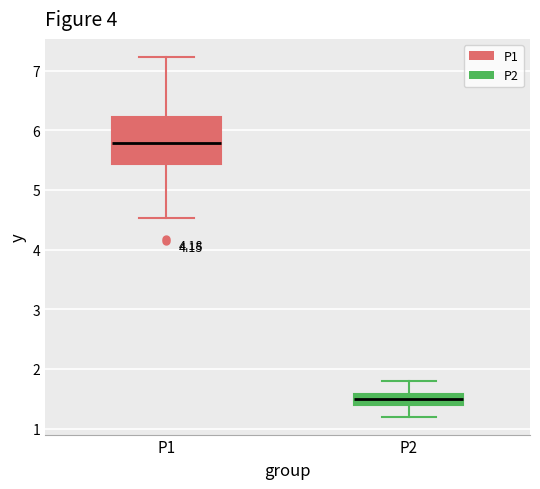

Reading left to right, transcribe this box plot: for each box, give where its median line is, the range the box spans, and where its two whiskers end, as read against the y-axis. The values are not printed on the chart, so give them approximately, as read against the axis.

P1: median 5.8, box 5.4 to 6.2, whiskers 4.5 to 7.2
P2: median 1.5, box 1.4 to 1.6, whiskers 1.2 to 1.8